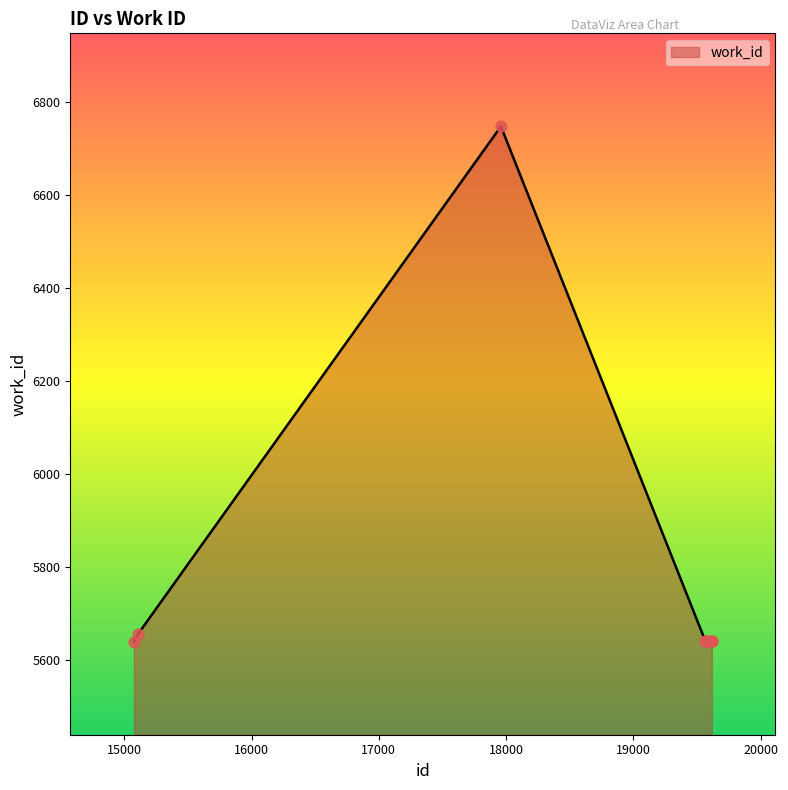

What is the maximum value shown in the chart?

6747